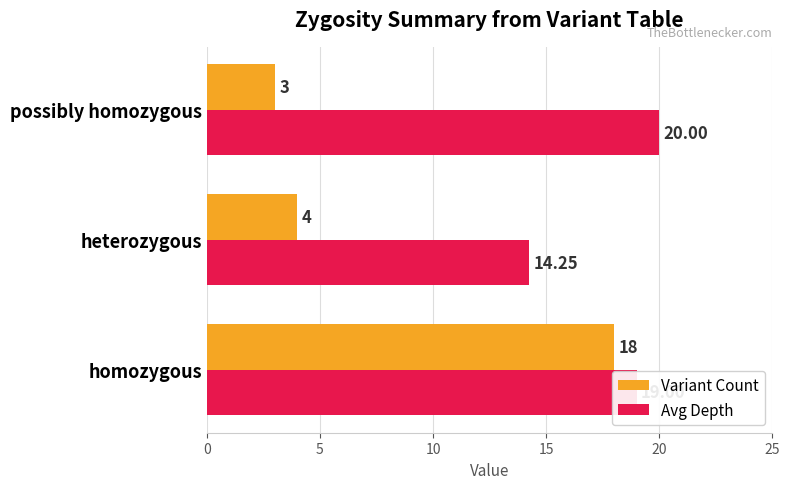

Between heterozygous and possibly homozygous, which series saw the biggest shift?

Avg Depth